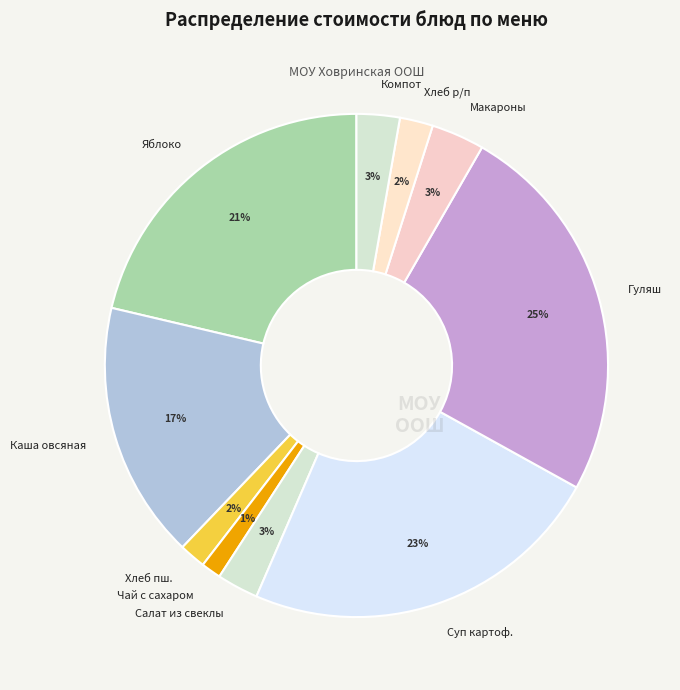

Is there a majority slice in this chart?

No